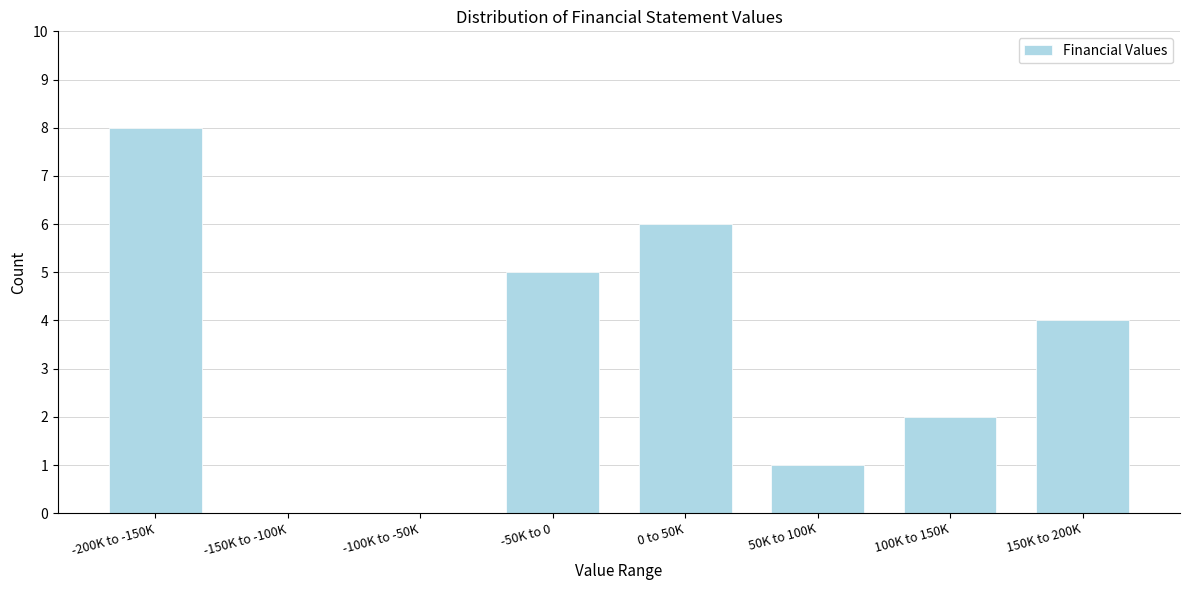

Reading right to left, list all the values displayed in this chart.

150K to 200K=4	100K to 150K=2	50K to 100K=1	0 to 50K=6	-50K to 0=5	-100K to -50K=0	-150K to -100K=0	-200K to -150K=8